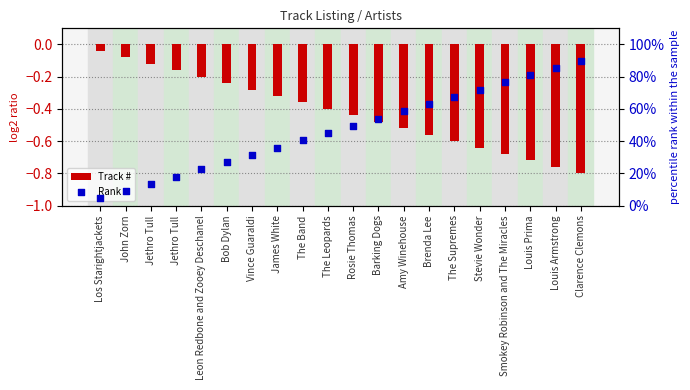

At which category is the sum across all series the highest?

Clarence Clemons